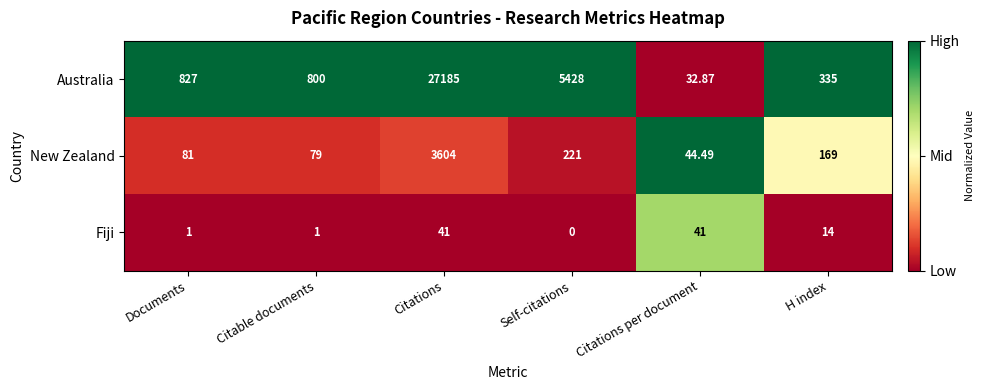

Which series changed the most between Documents and H index?

Australia